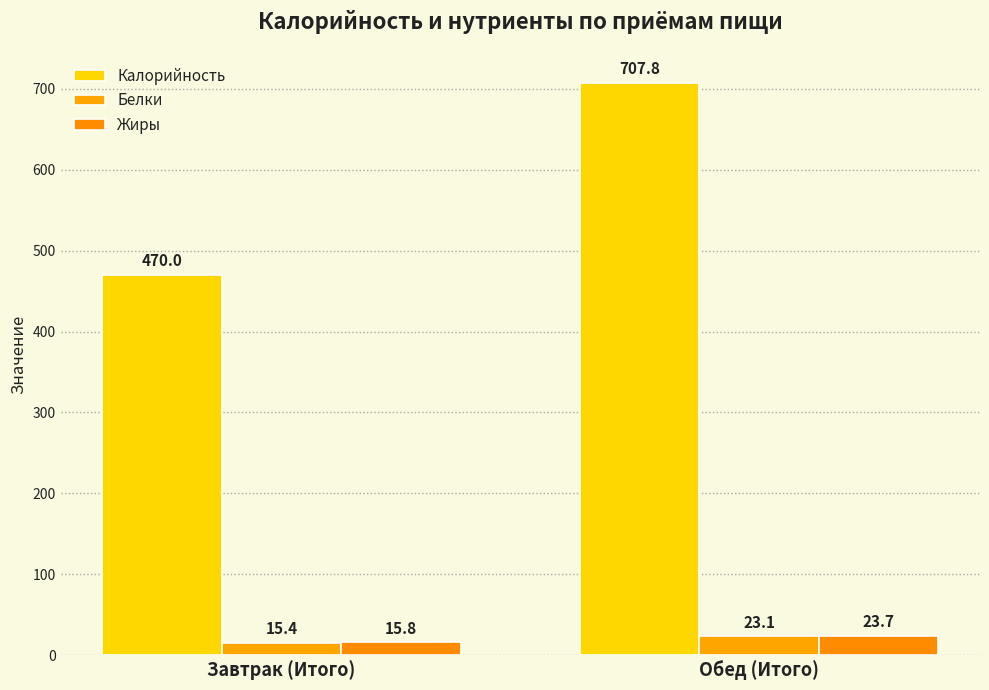

What value does the Жиры series have at Завтрак (Итого)?

15.8